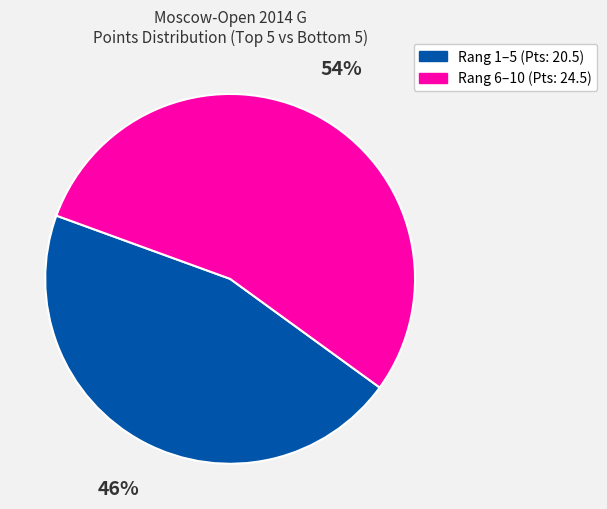

Does any single category account for the majority?

Yes